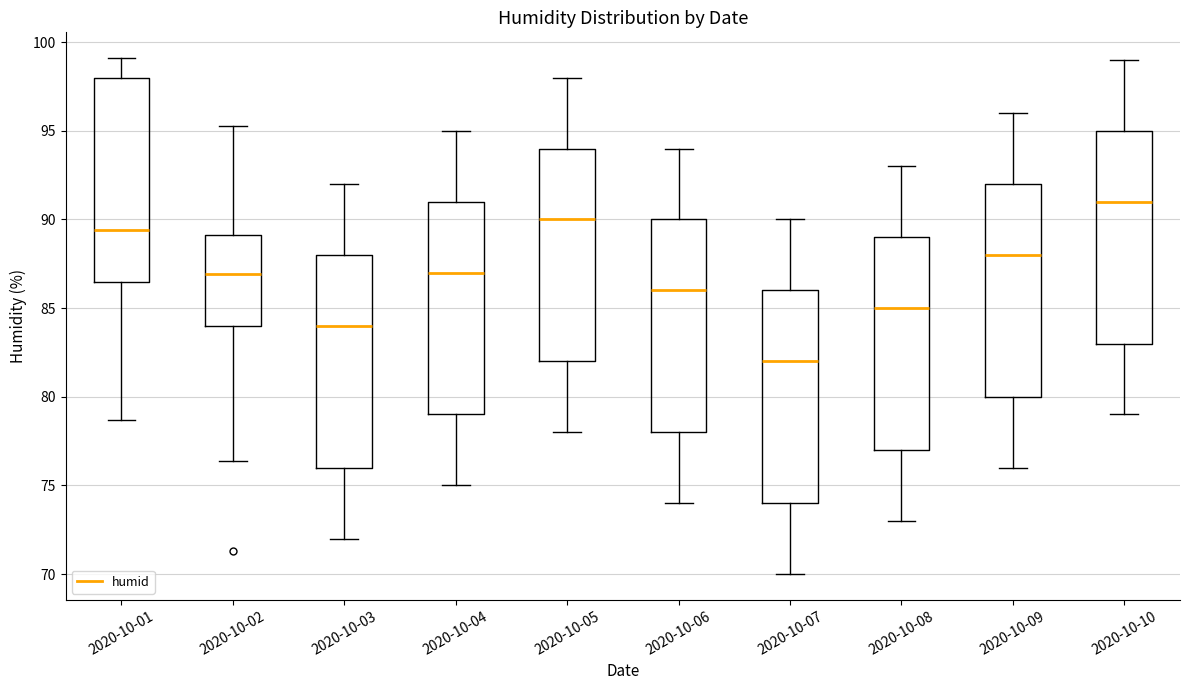

Reading left to right, read every box against the y-axis: the position of its median line, the range the box covers, and the ends of its whiskers. The values are not printed on the chart, so give them approximately, as read against the axis.

2020-10-01: median 89.5, box 86.5 to 98.0, whiskers 78.5 to 99.0
2020-10-02: median 87.0, box 84.0 to 89.0, whiskers 76.5 to 95.5
2020-10-03: median 84.0, box 76.0 to 88.0, whiskers 72.0 to 92.0
2020-10-04: median 87.0, box 79.0 to 91.0, whiskers 75.0 to 95.0
2020-10-05: median 90.0, box 82.0 to 94.0, whiskers 78.0 to 98.0
2020-10-06: median 86.0, box 78.0 to 90.0, whiskers 74.0 to 94.0
2020-10-07: median 82.0, box 74.0 to 86.0, whiskers 70.0 to 90.0
2020-10-08: median 85.0, box 77.0 to 89.0, whiskers 73.0 to 93.0
2020-10-09: median 88.0, box 80.0 to 92.0, whiskers 76.0 to 96.0
2020-10-10: median 91.0, box 83.0 to 95.0, whiskers 79.0 to 99.0